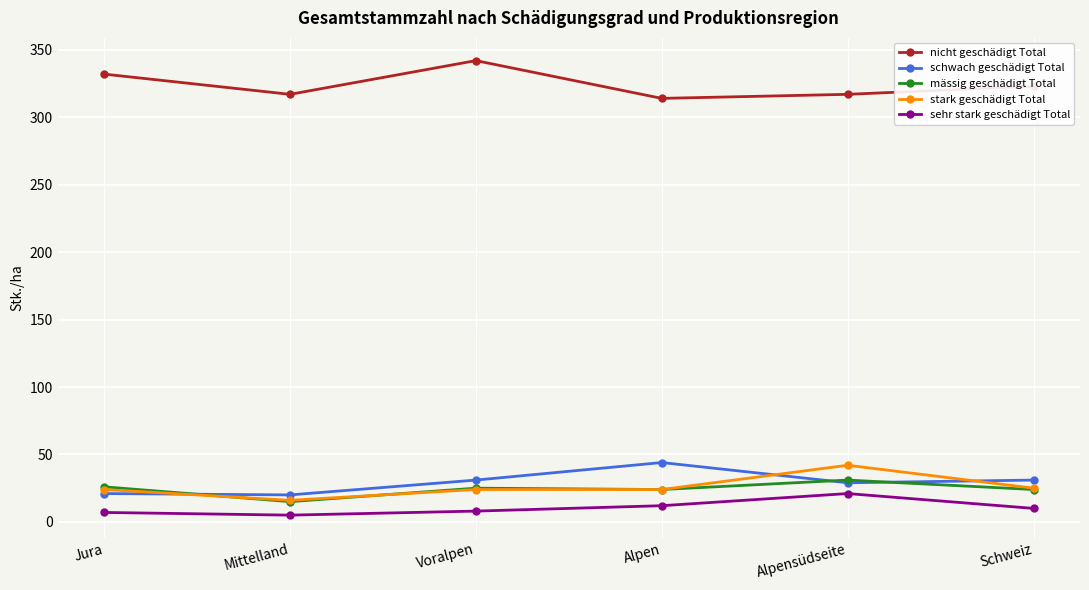

At which label does sehr stark geschädigt Total reach its peak?

Alpensüdseite